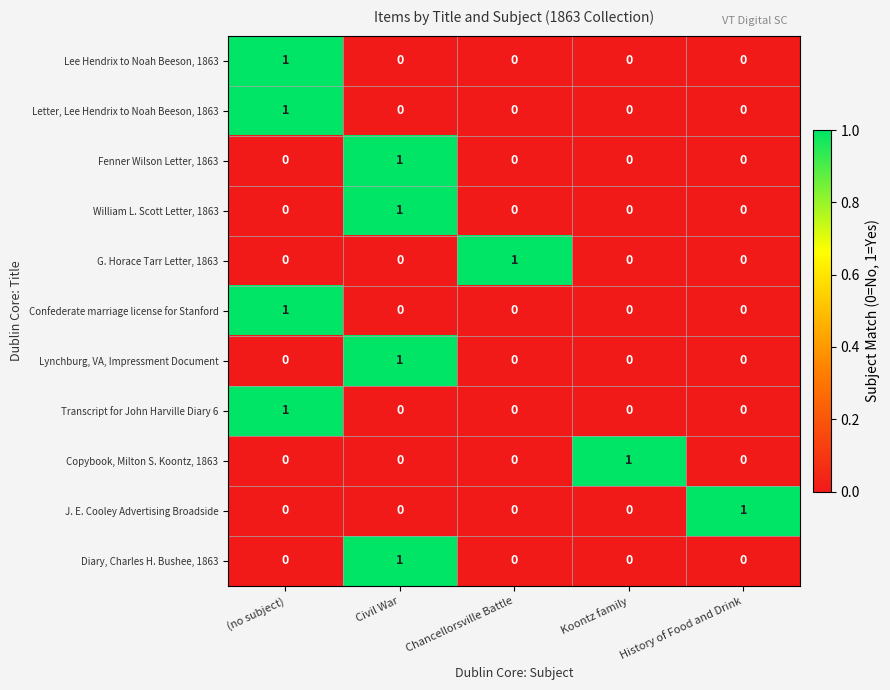

How many Copybook, Milton S. Koontz, 1863 values are between 0 and 1?

5